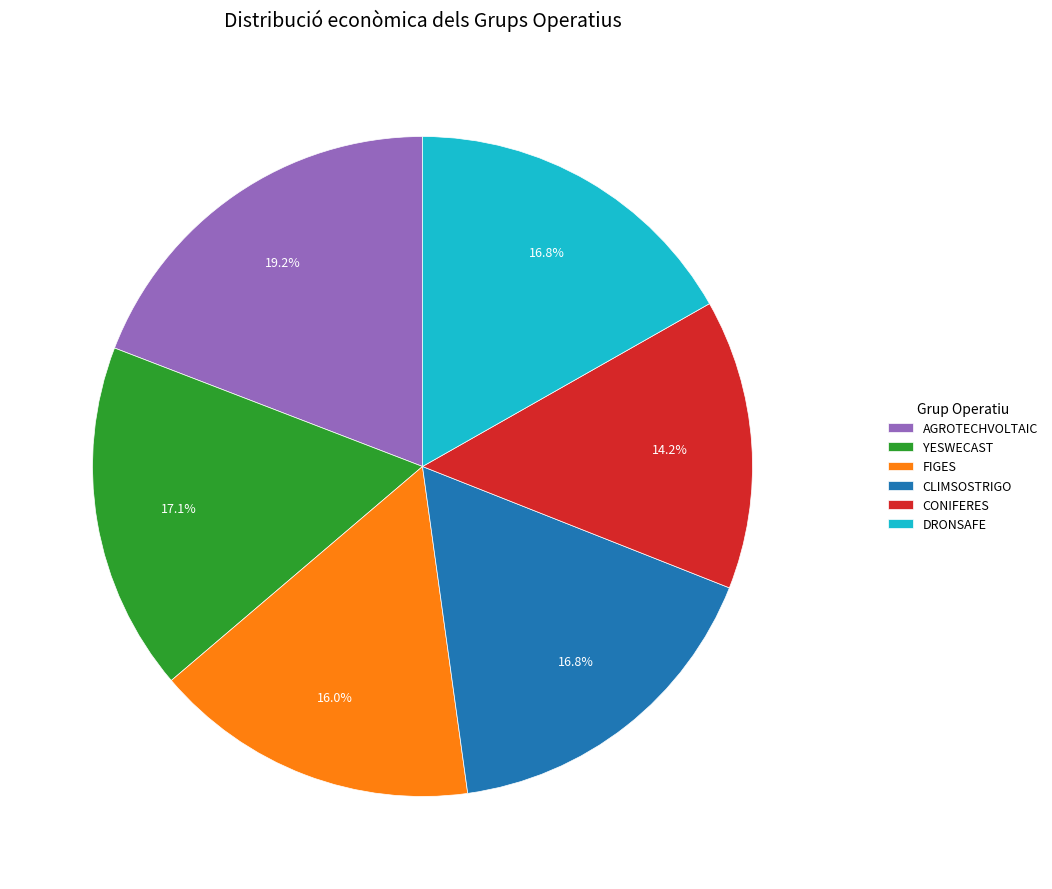

What is the largest slice in the pie chart?

AGROTECHVOLTAIC